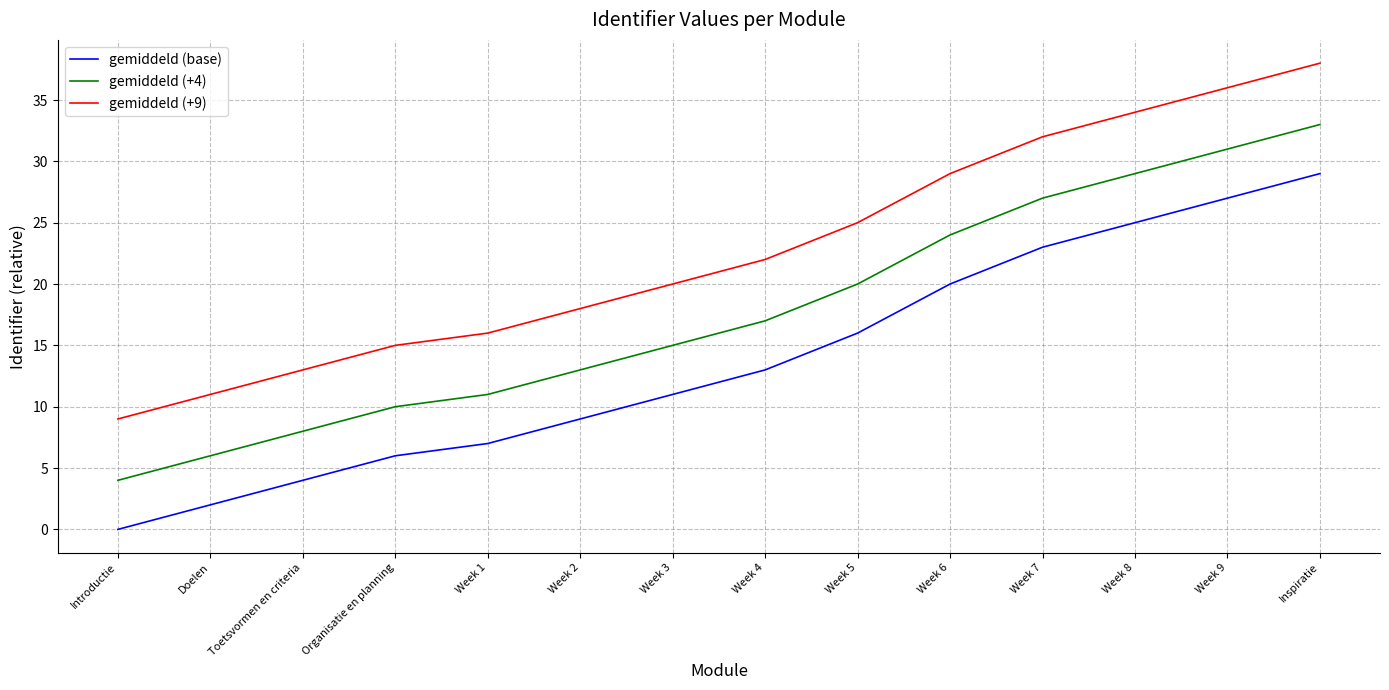

At which label does gemiddeld (base) reach its minimum?

Introductie